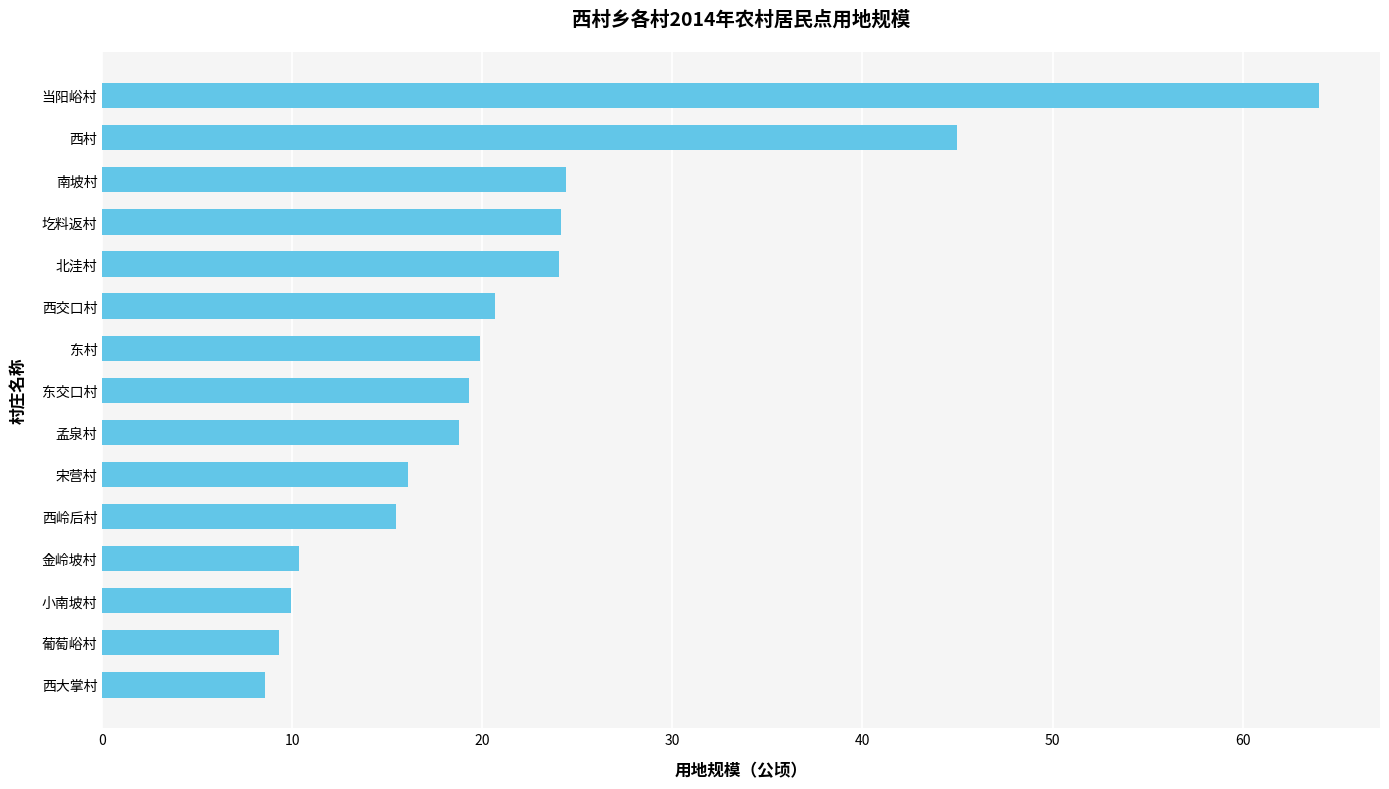

What is the greatest value displayed?

64.0